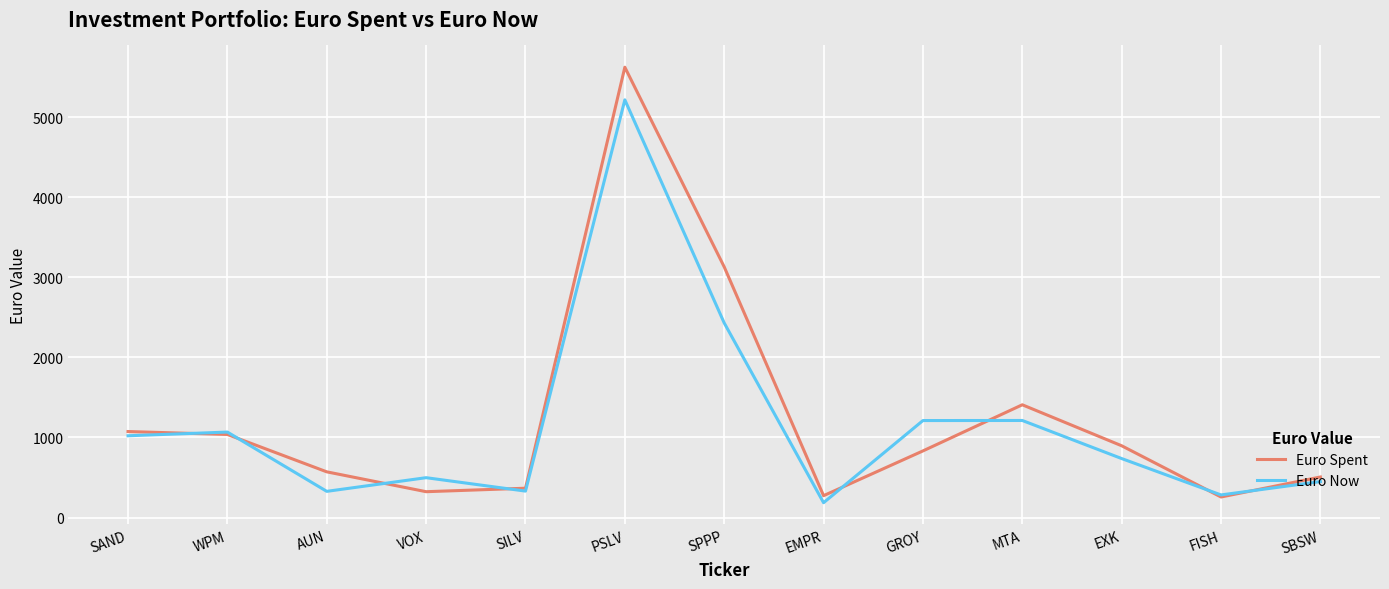

What is the average value of the Euro Spent series?

1253.8